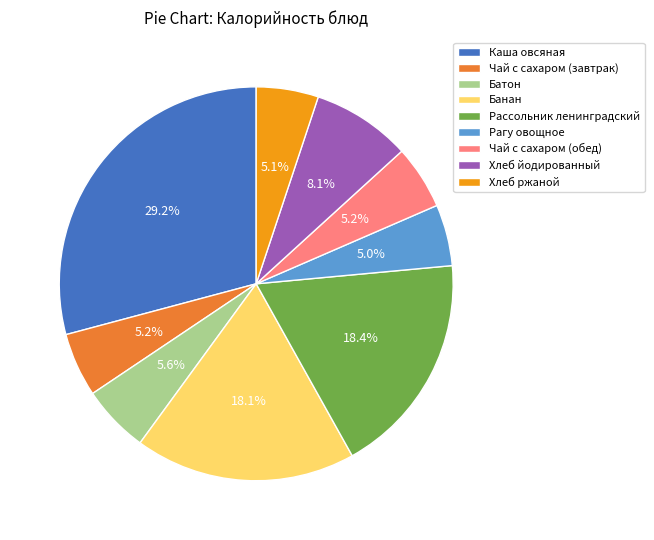

Is it true that Чай с сахаром (завтрак) is 5% of the pie?

True